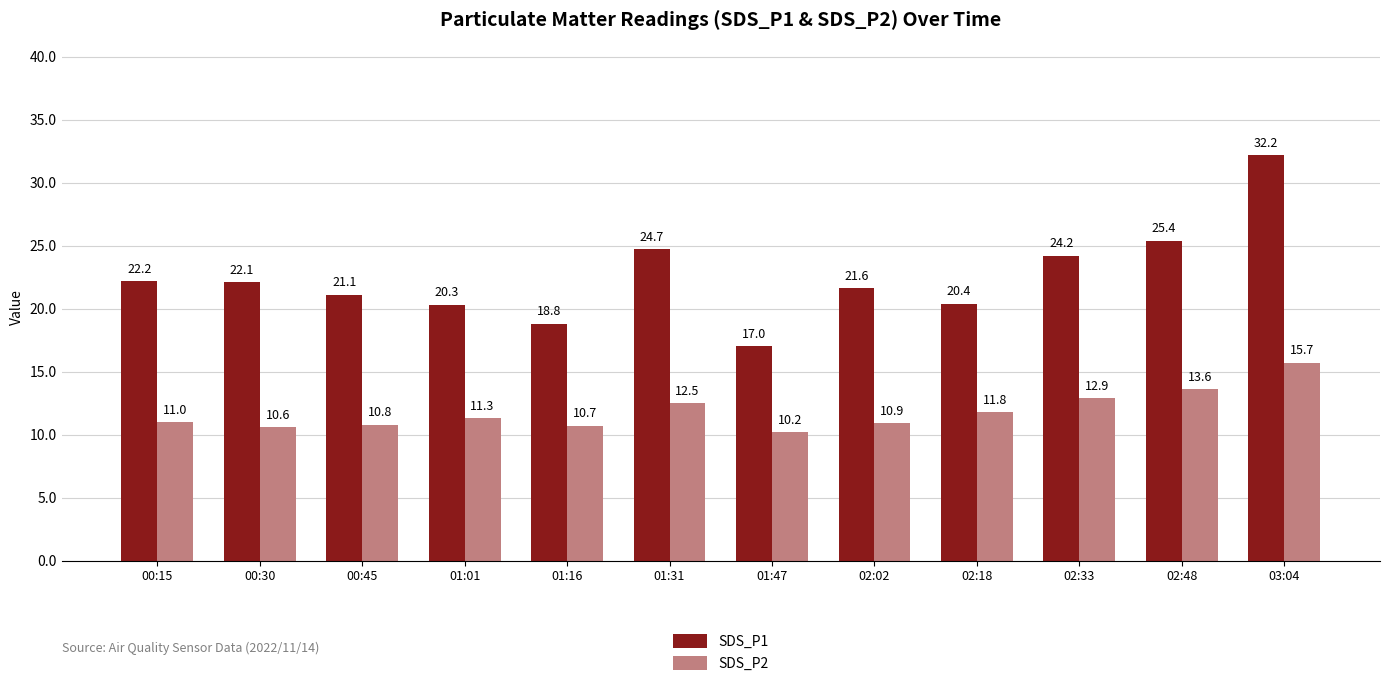

What are all the series names shown in the legend?

SDS_P1, SDS_P2